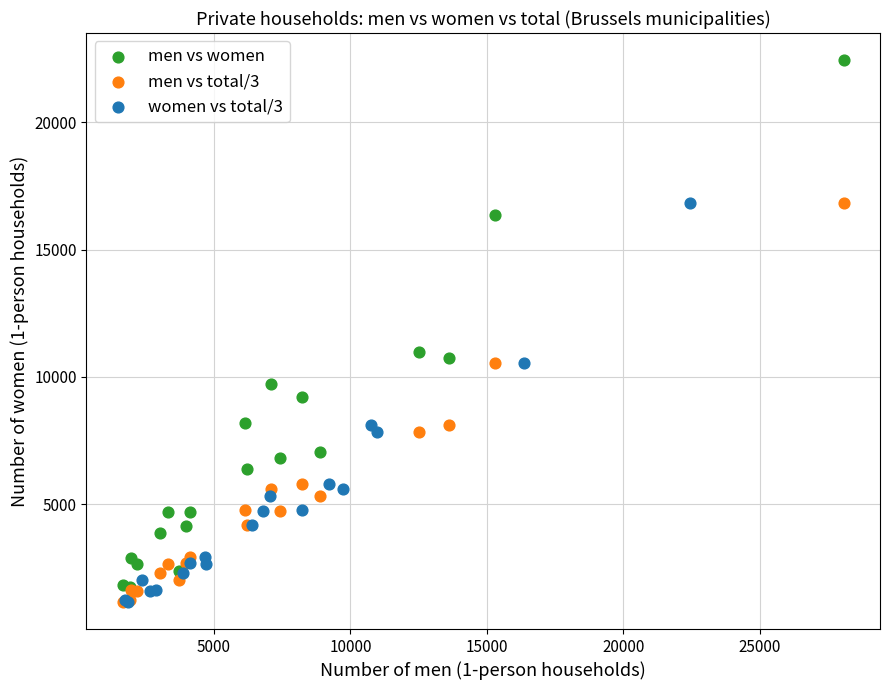

Which series has the largest Y range (max minus min)?

men vs women